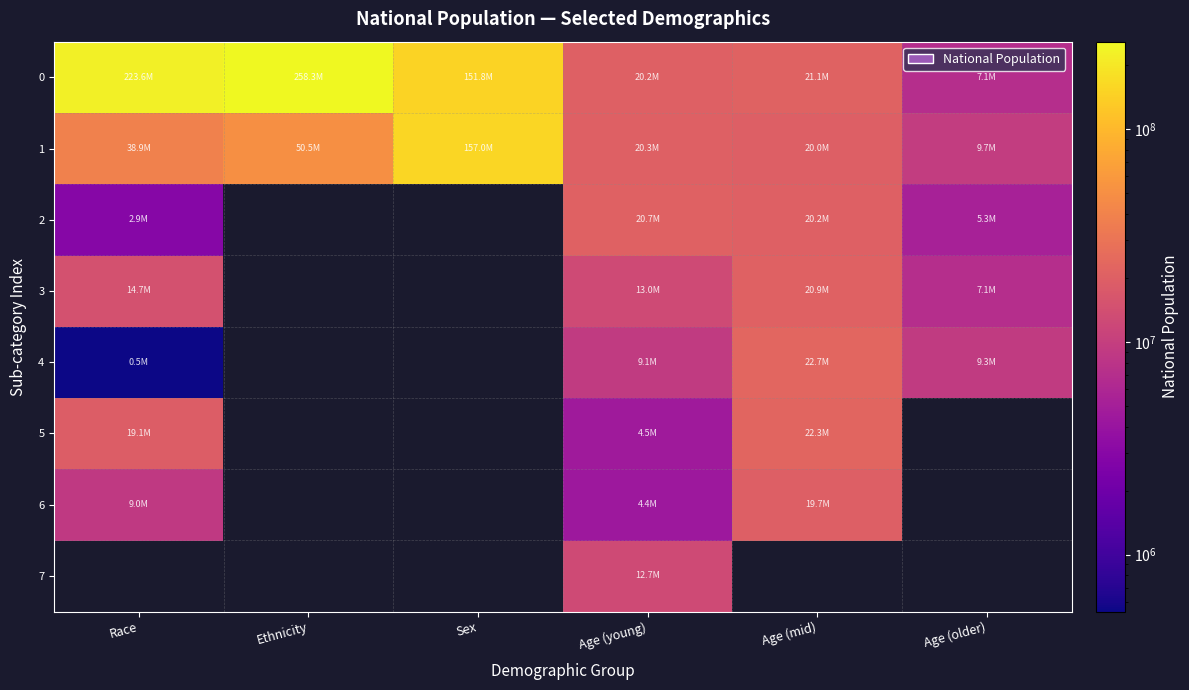

True or false: 3 has a value of 12313856.6 at Age (older).

False